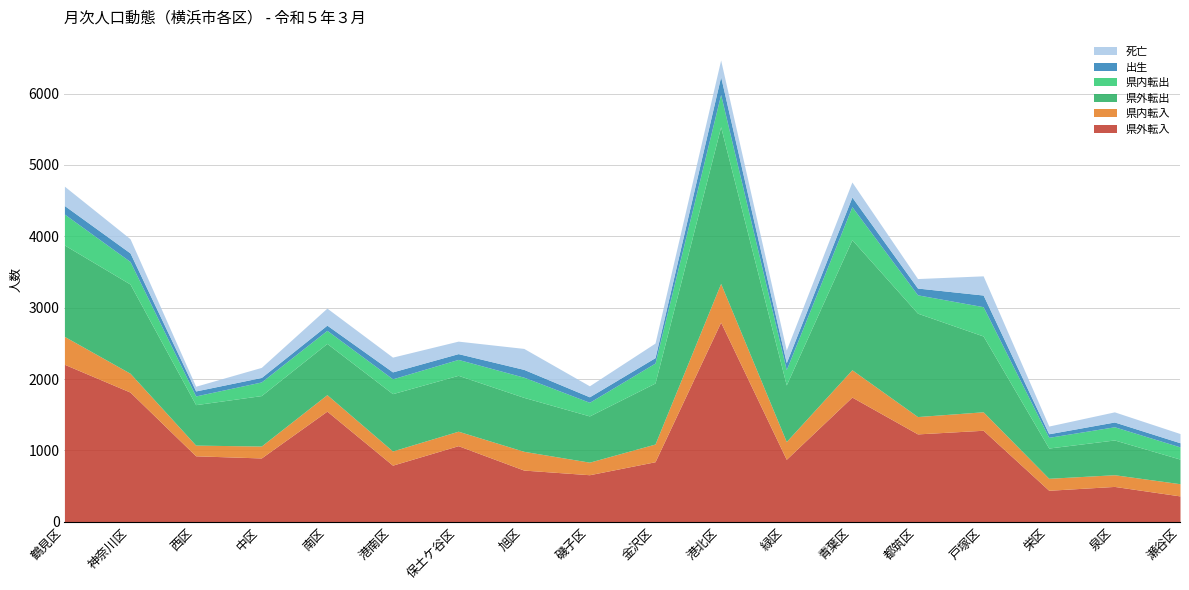

What is the approximate value of 出生 at 保土ケ谷区, to the nearest 10?

80